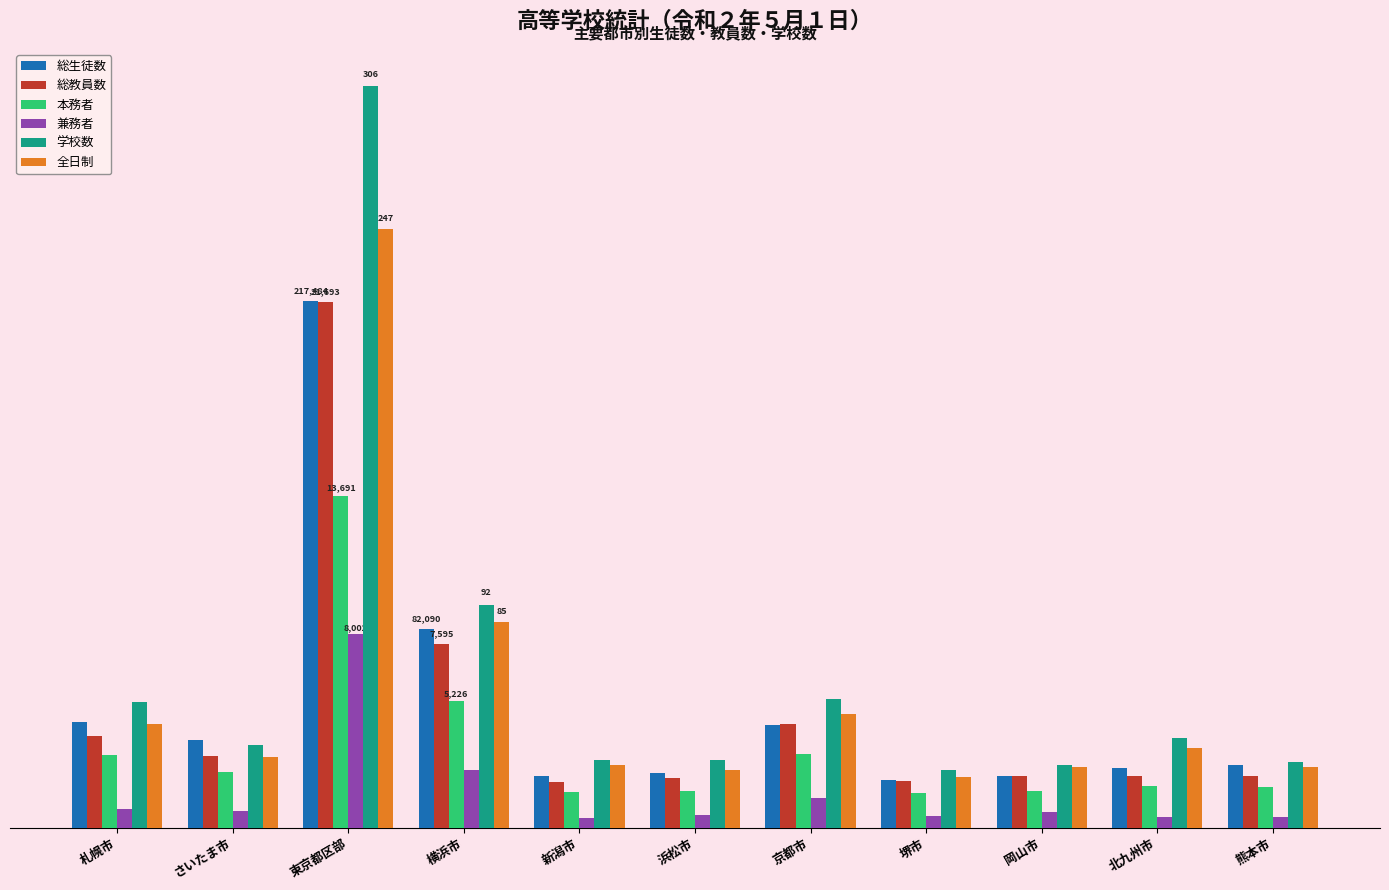

Which series has the widest spread of values?

学校数